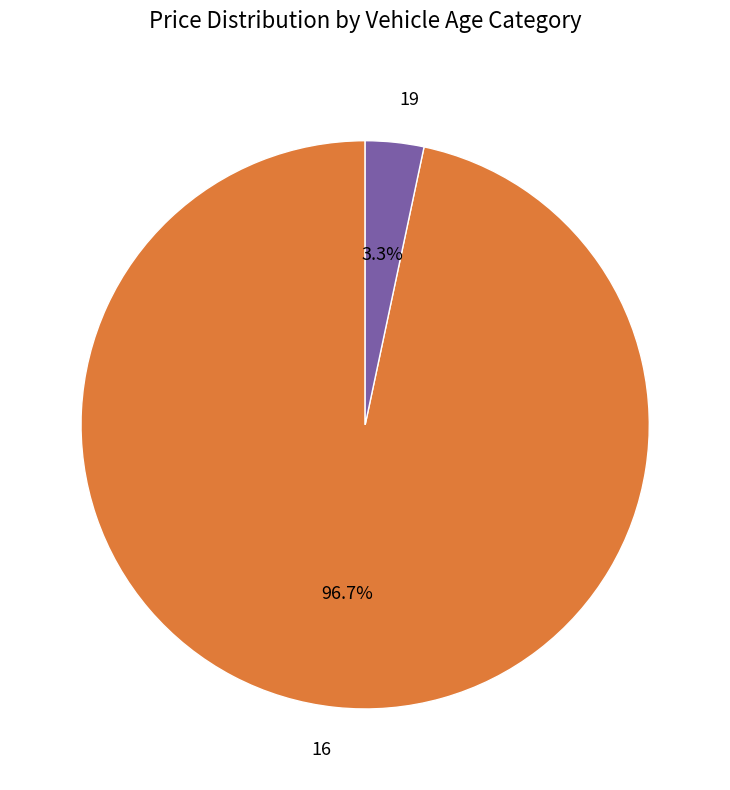

Does any single category account for the majority?

Yes